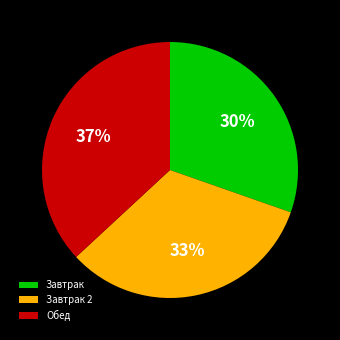

Approximately how many times larger is the value at Завтрак compared to Завтрак 2?

0.9